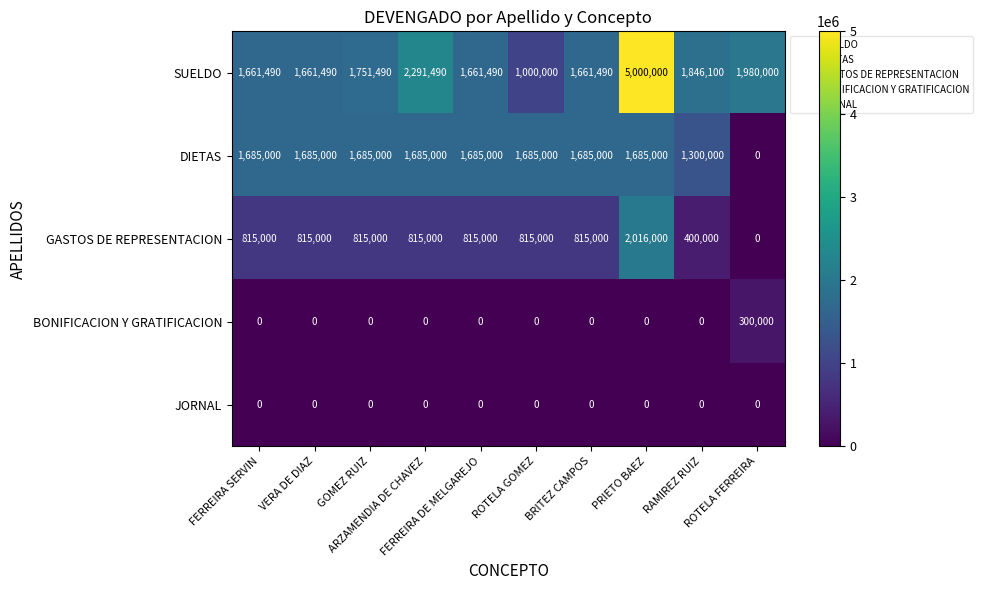

Which category has the highest value across all series?

PRIETO BAEZ